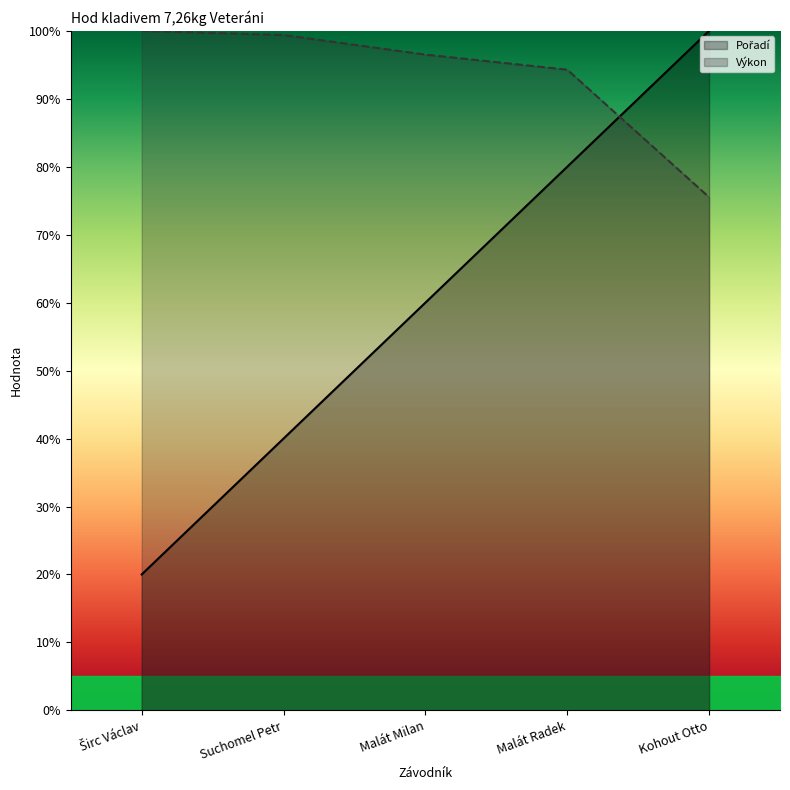

At which label does Výkon reach its minimum?

Kohout Otto